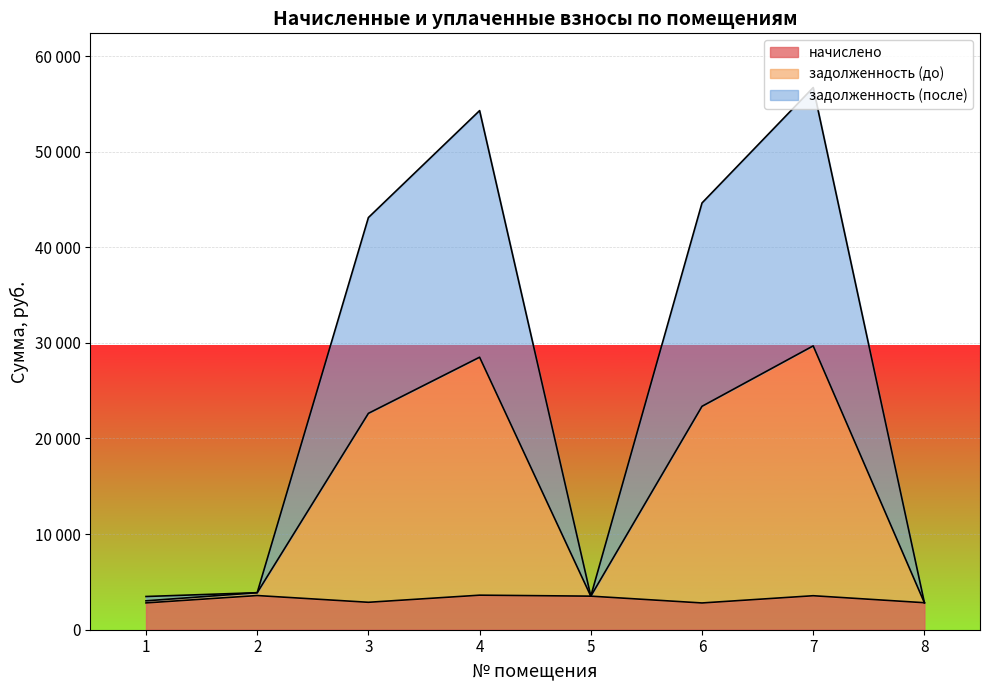

True or false: начислено and задолженность (после) intersect in this chart.

False